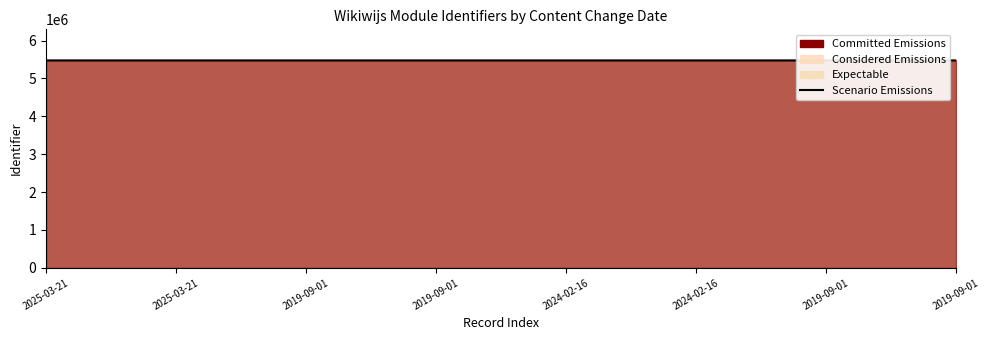

What is the label of the 6th point from the right?

2019-09-01